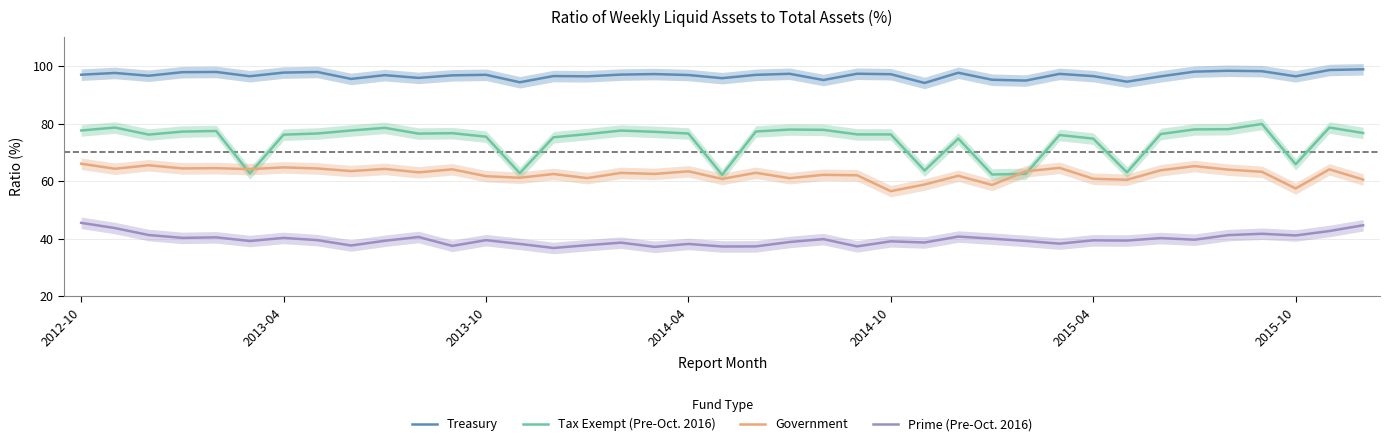

What is the maximum value for Tax Exempt (Pre-Oct. 2016)?

79.8